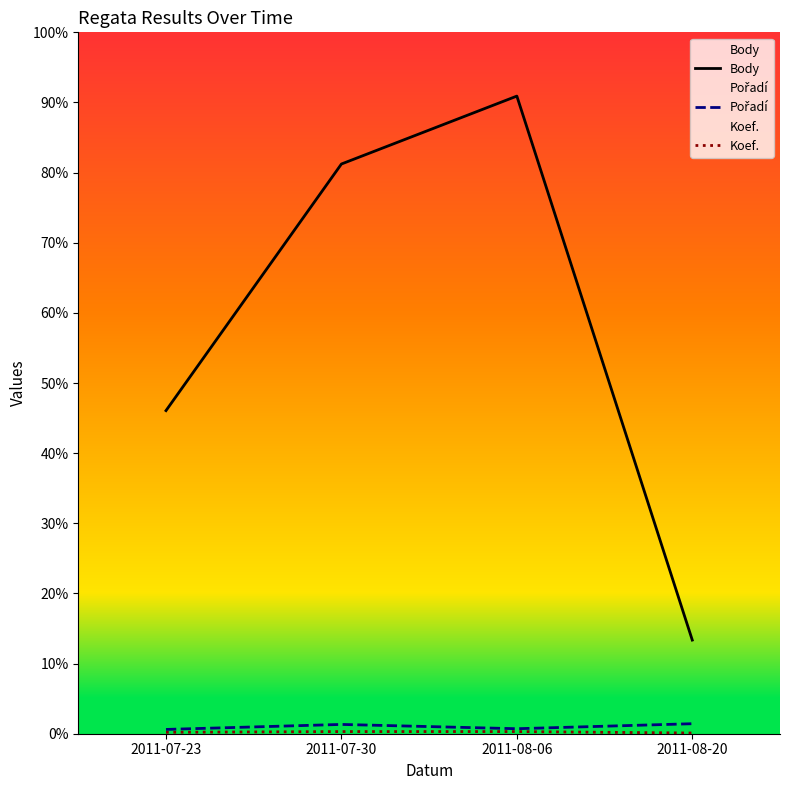

Reading left to right, transcribe all the data shown in this chart.

Body: 2011-07-23=452	2011-07-30=797	2011-08-06=892	2011-08-20=131
Pořadí: 2011-07-23=6	2011-07-30=13	2011-08-06=7	2011-08-20=14
Koef.: 2011-07-23=2	2011-07-30=3	2011-08-06=3	2011-08-20=1